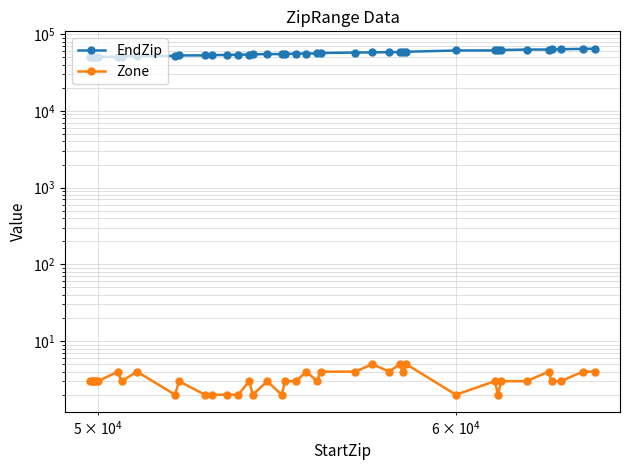

The value of EndZip at 10 is 70094. True or false?

False